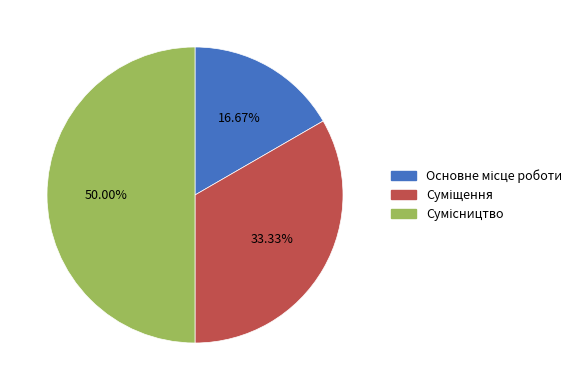

Does Основне місце роботи account for over 50% of the chart?

No